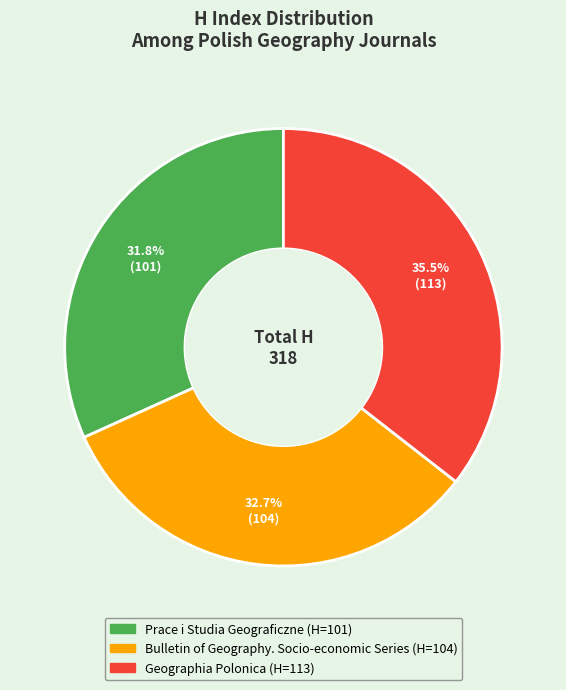

Which slice is the smallest?

Prace i Studia Geograficzne